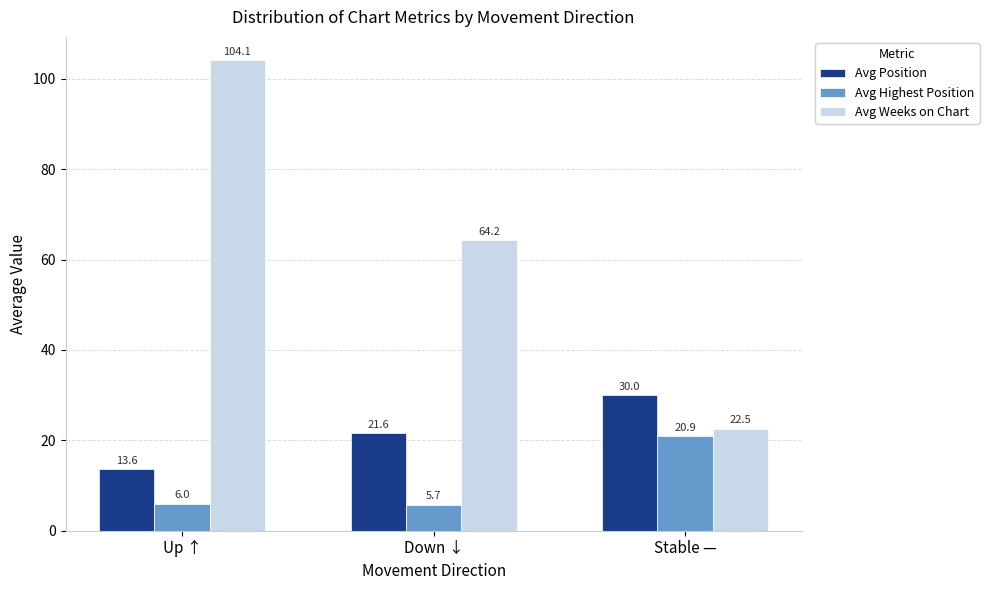

What position from the right is Up ↑?

3